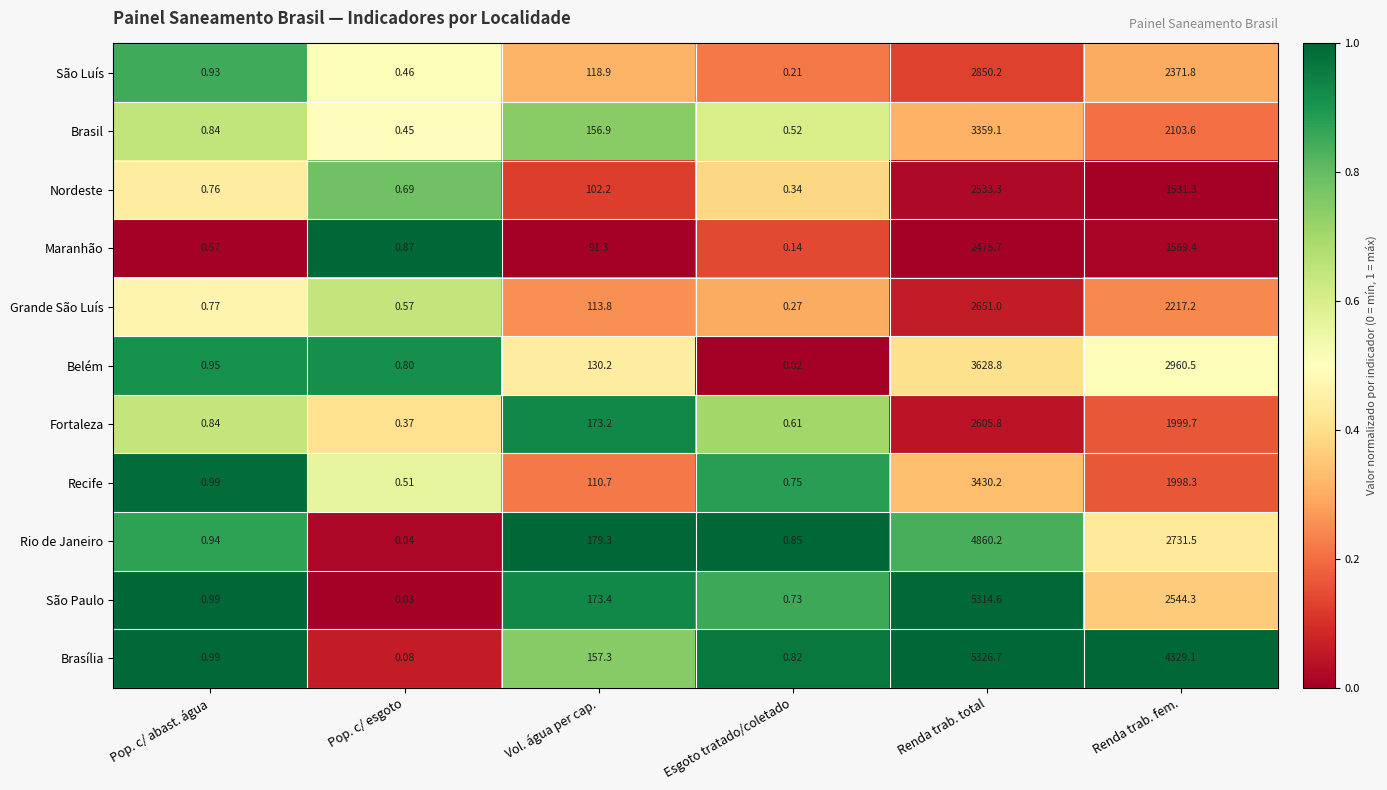

At which label does Grande São Luís first exceed 113?

Vol. água per cap.